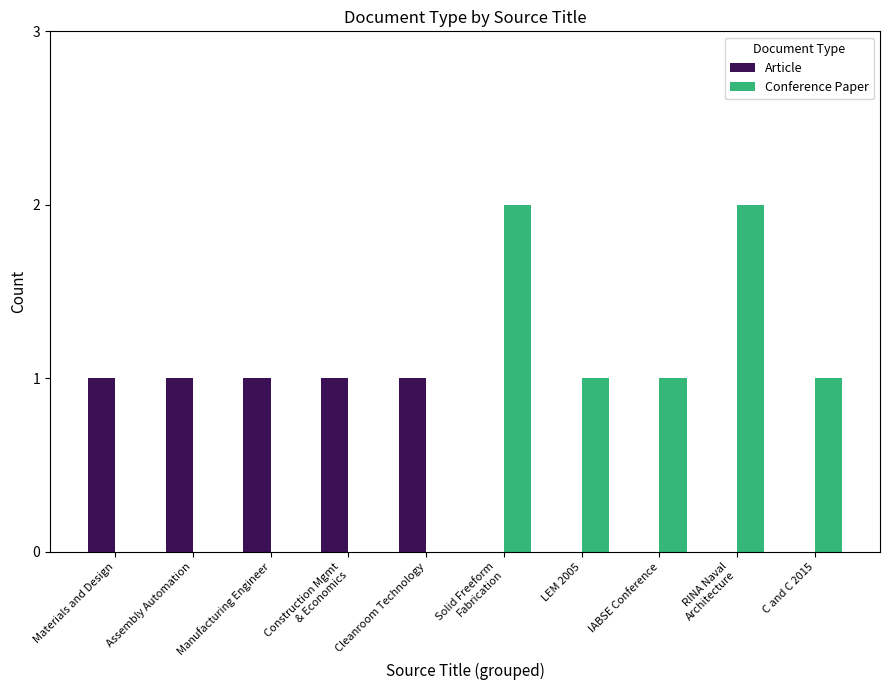

The Conference Paper series shows 2 at RINA Naval
Architecture. True or false?

True